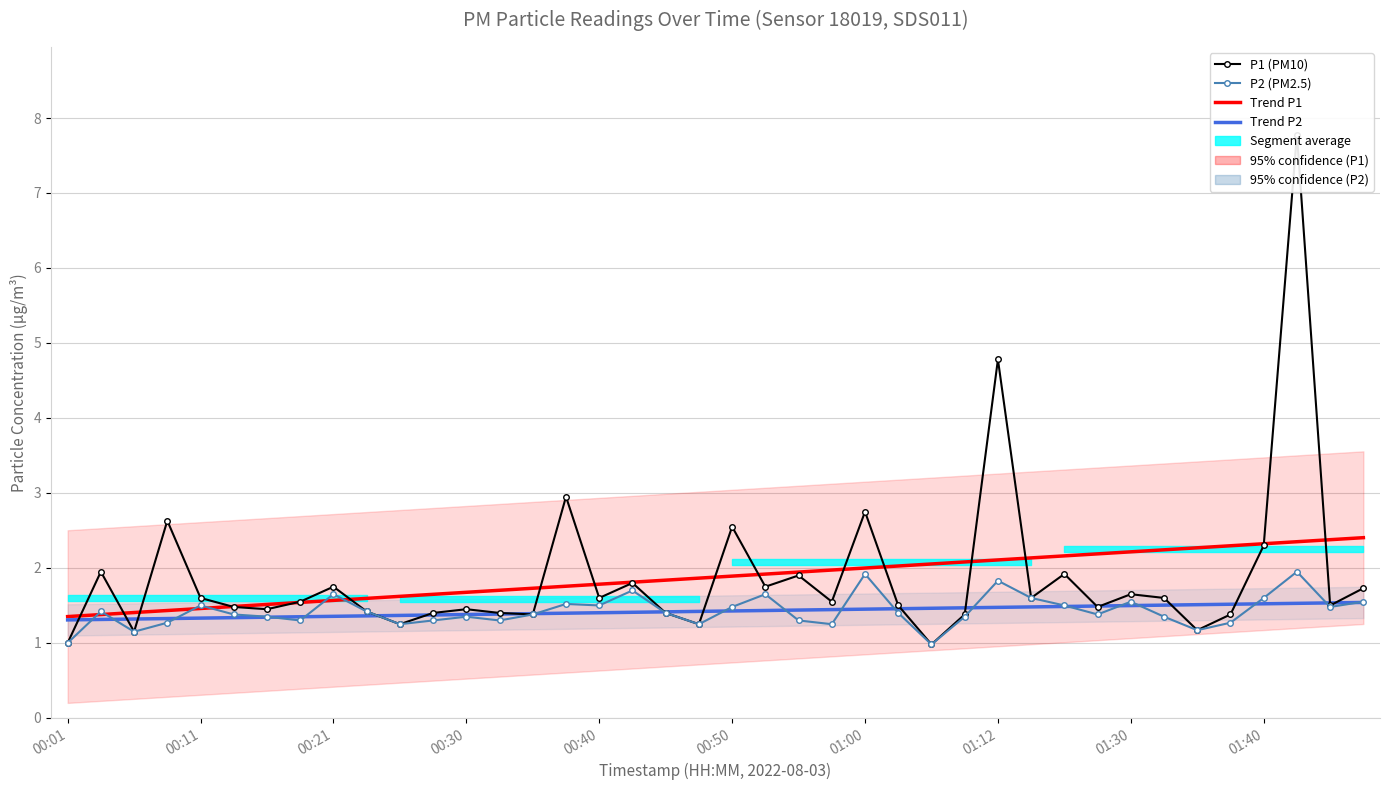

What is the difference between the P1 (PM10) values at 34 and 26?

0.2